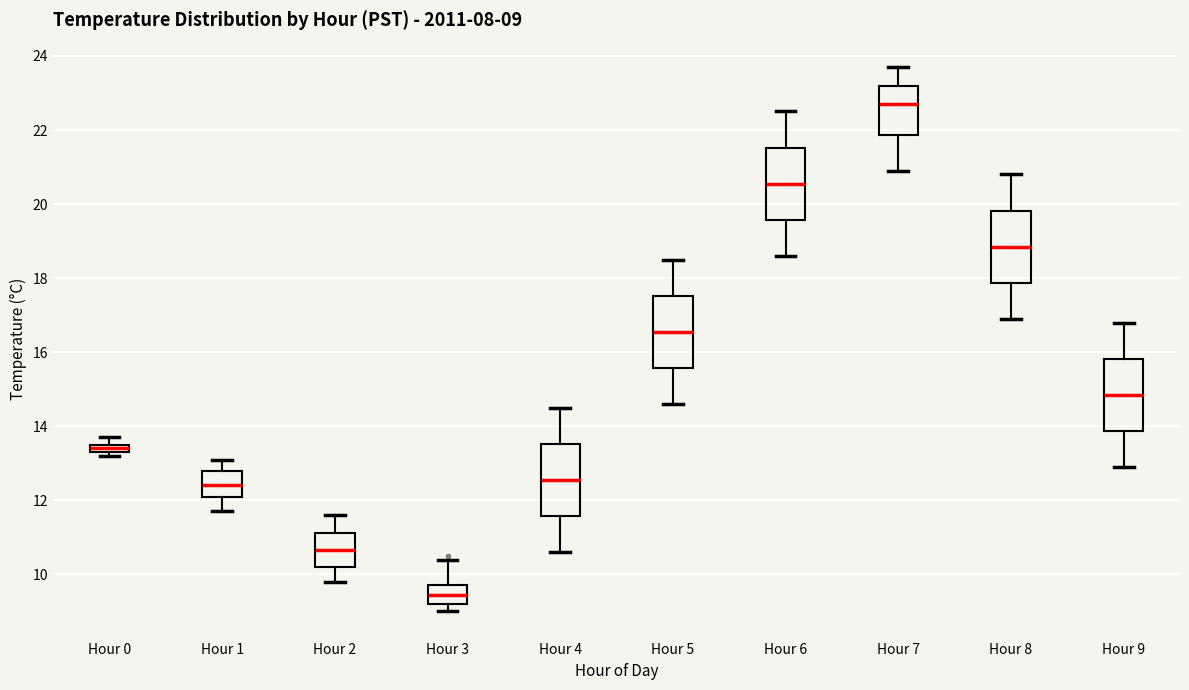

Which box has the highest median line?

Hour 7